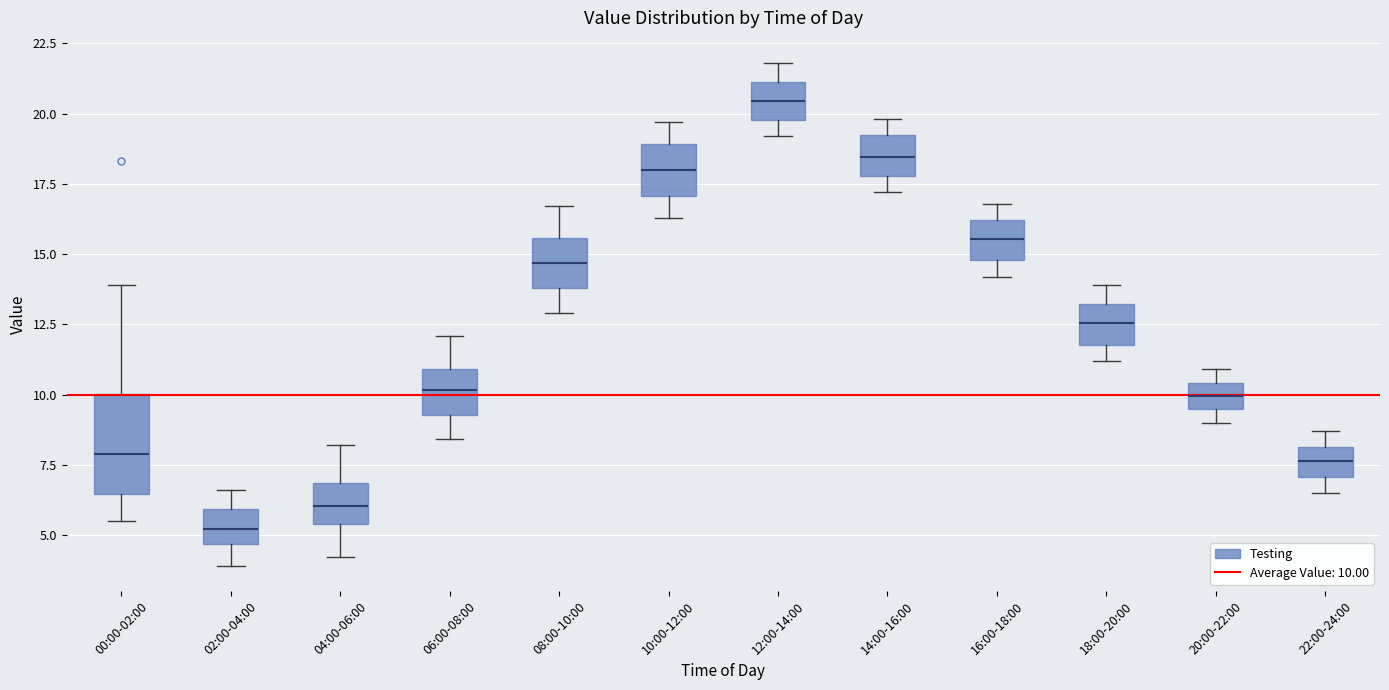

Reading left to right, read every box against the y-axis: the position of its median line, the range the box covers, and the ends of its whiskers. The values are not printed on the chart, so give them approximately, as read against the axis.

00:00-02:00: median 8.0, box 6.5 to 10.0, whiskers 5.5 to 14.0
02:00-04:00: median 5.0, box 4.5 to 6.0, whiskers 4.0 to 6.5
04:00-06:00: median 6.0, box 5.5 to 7.0, whiskers 4.0 to 8.0
06:00-08:00: median 10.0, box 9.5 to 11.0, whiskers 8.5 to 12.0
08:00-10:00: median 14.5, box 14.0 to 15.5, whiskers 13.0 to 16.5
10:00-12:00: median 18.0, box 17.0 to 19.0, whiskers 16.5 to 19.5
12:00-14:00: median 20.5, box 20.0 to 21.0, whiskers 19.0 to 22.0
14:00-16:00: median 18.5, box 18.0 to 19.0, whiskers 17.0 to 20.0
16:00-18:00: median 15.5, box 15.0 to 16.0, whiskers 14.0 to 17.0
18:00-20:00: median 12.5, box 12.0 to 13.0, whiskers 11.0 to 14.0
20:00-22:00: median 10.0, box 9.5 to 10.5, whiskers 9.0 to 11.0
22:00-24:00: median 7.5, box 7.0 to 8.0, whiskers 6.5 to 8.5